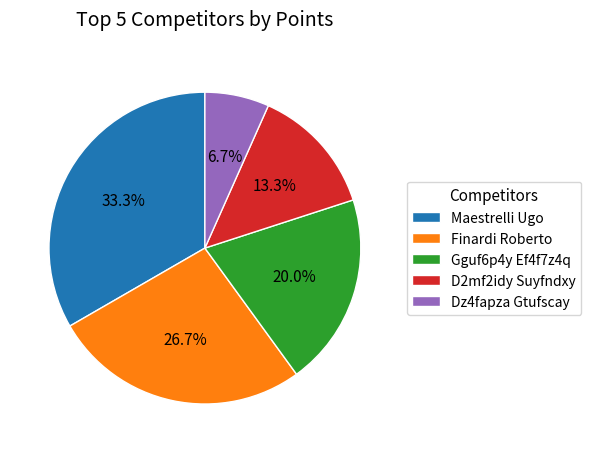

Does D2mf2idy Suyfndxy account for over 50% of the chart?

No